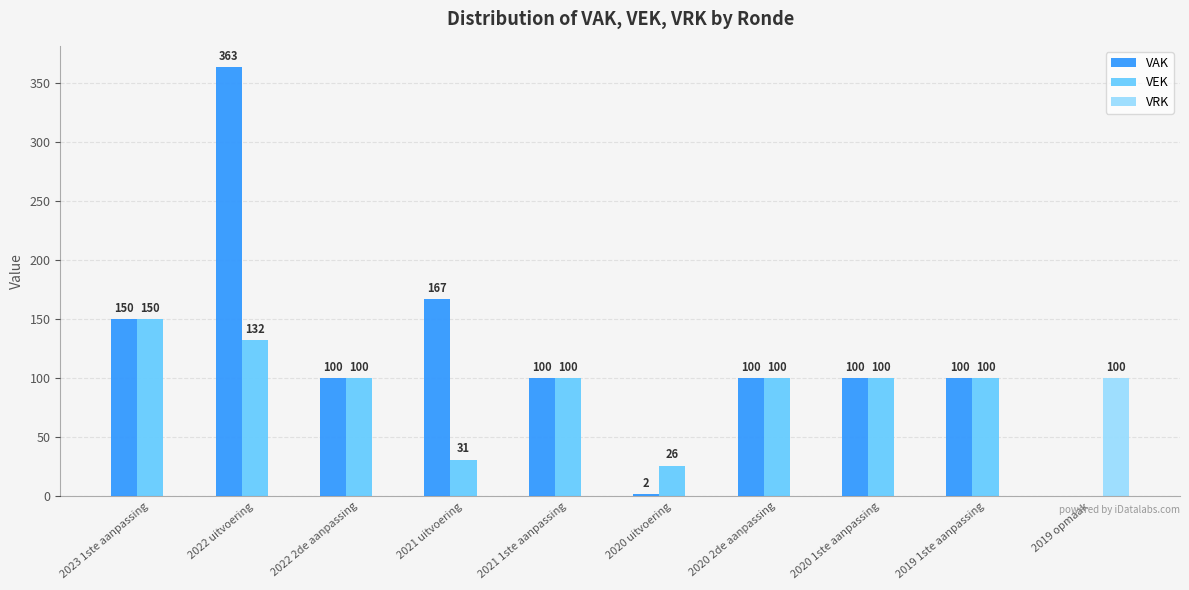

How many values in VAK are above zero?

9